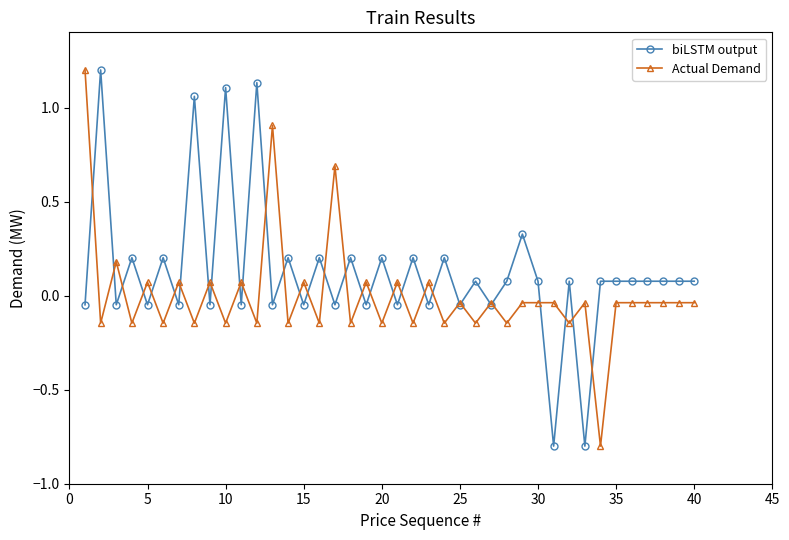

What is the minimum value shown in the chart?

-0.8